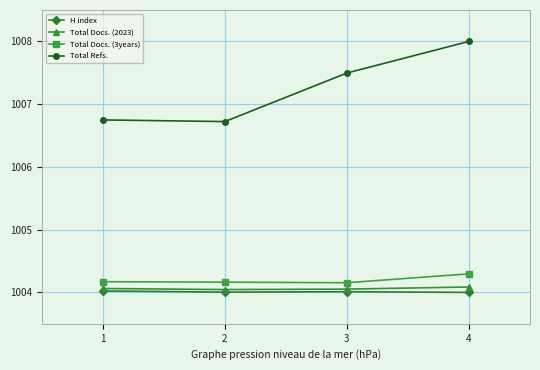

What is the greatest value displayed?

1008.0